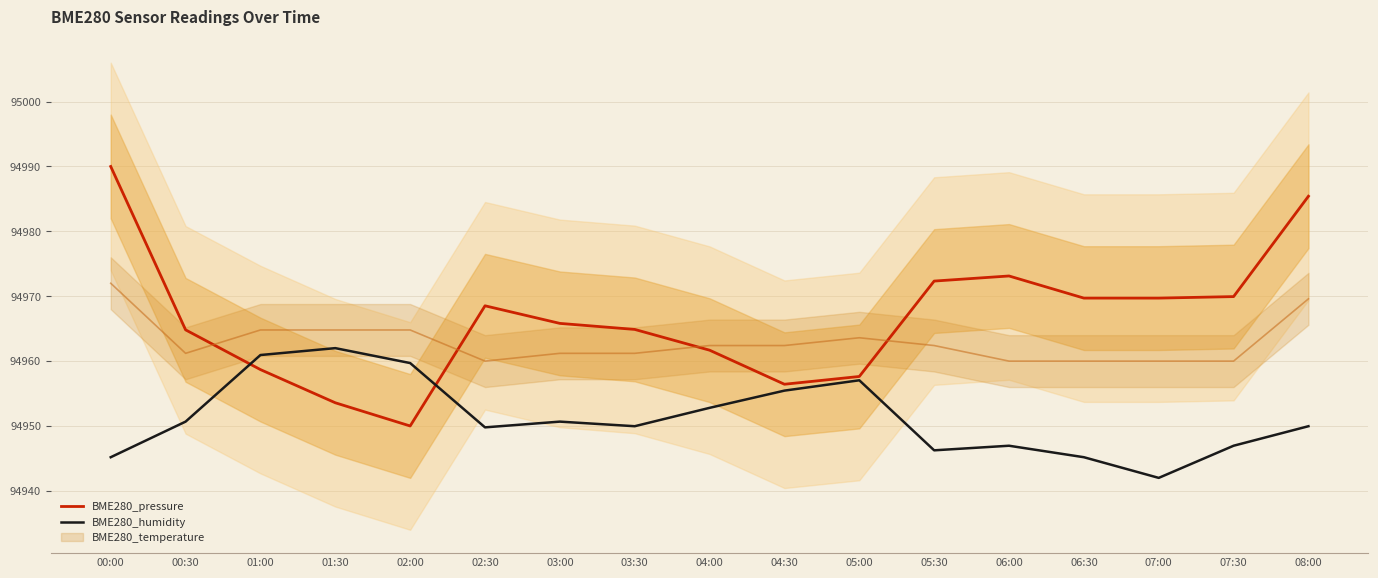

What is the difference between the second highest and second lowest values in the BME280_humidity series?

15.8